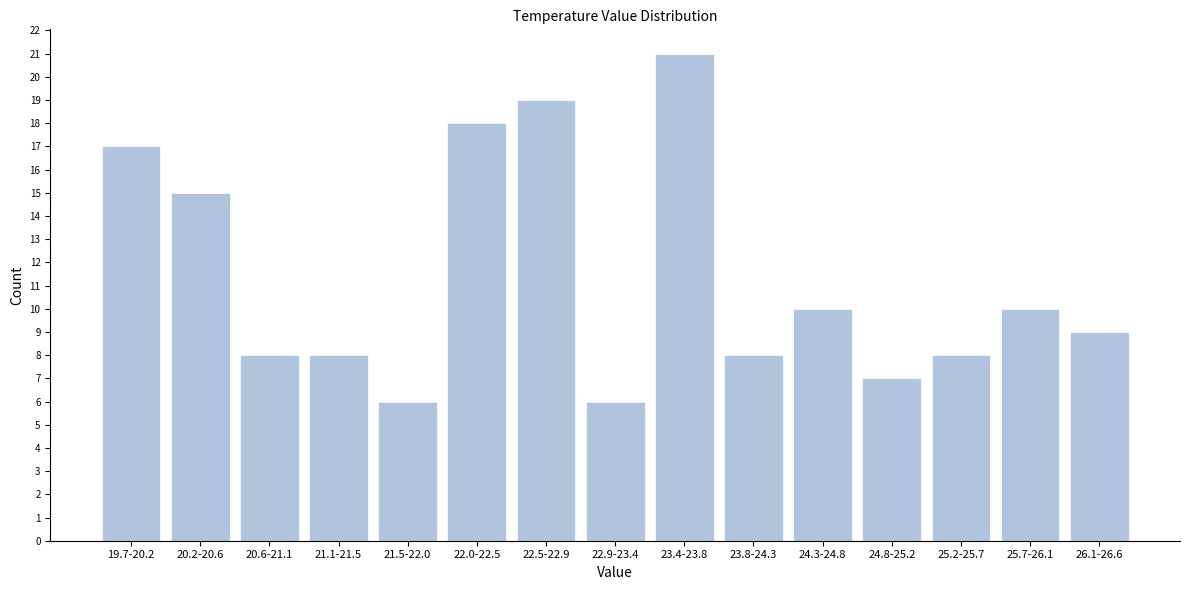

Reading left to right, transcribe all the data shown in this chart.

17	15	8	8	6	18	19	6	21	8	10	7	8	10	9